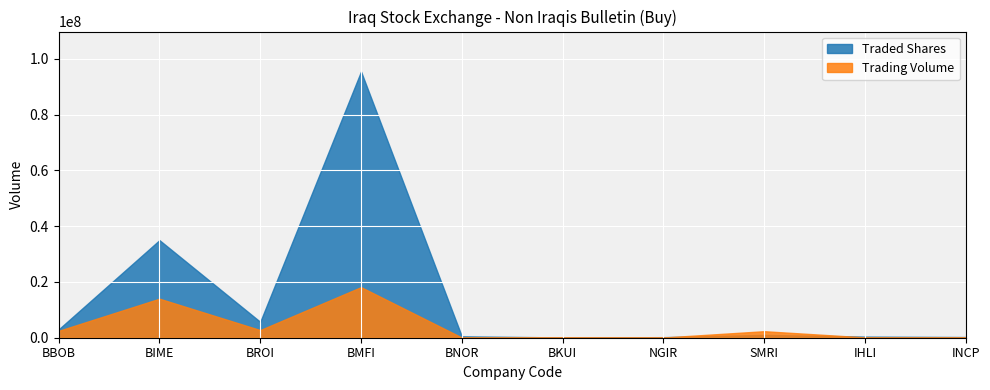

What is the label of the 2nd point from the left?

BIME